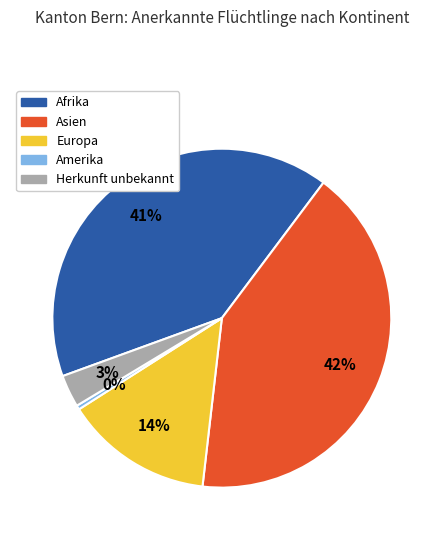

To the nearest percent, what is the average slice percentage?

20%